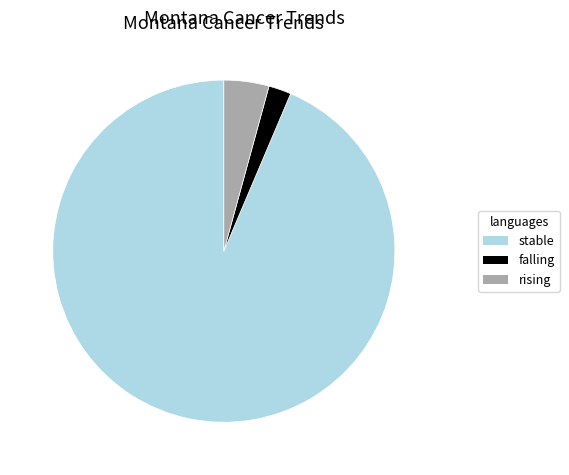

The rising slice represents 17% of the pie. True or false?

False